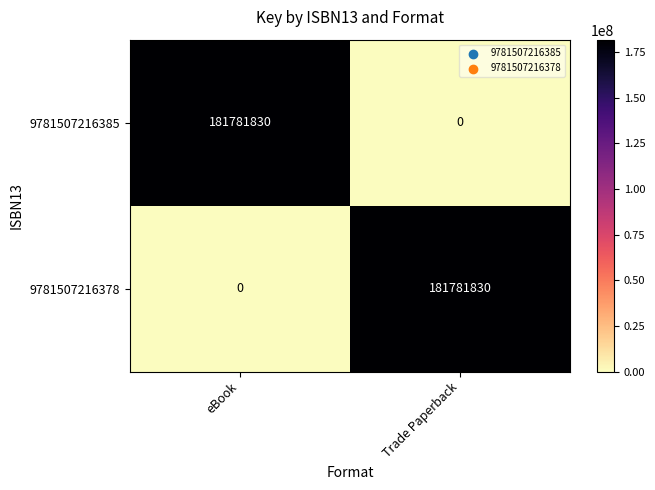

What is the approximate value of 9781507216385 at eBook, to the nearest 10?

181781830